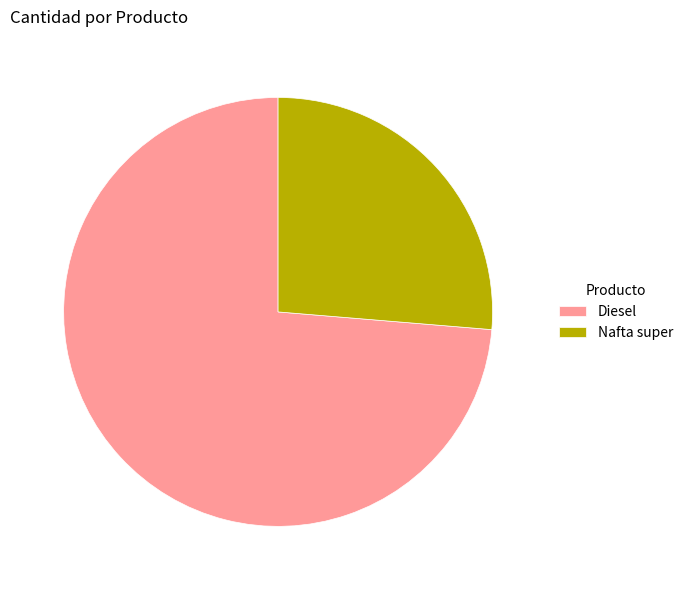

Is it true that Diesel is 74% of the pie?

True